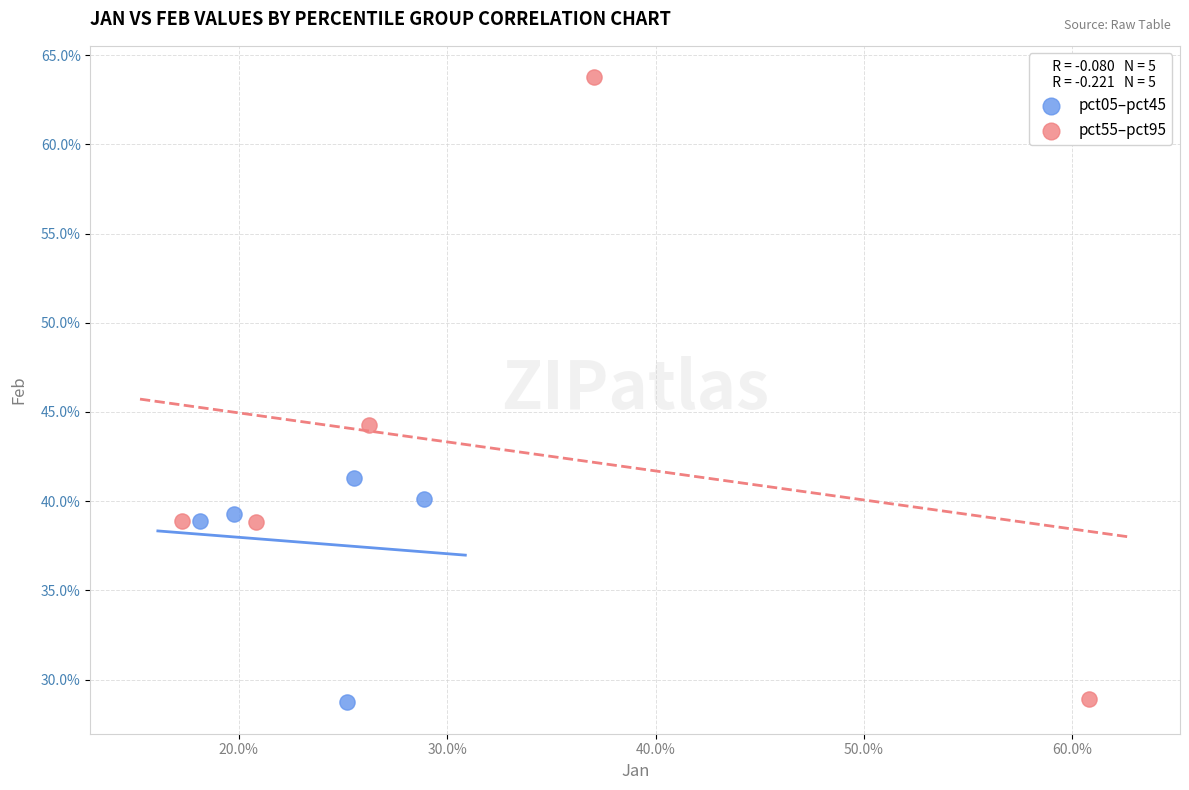

Which series has the widest spread of Y values?

pct55–pct95